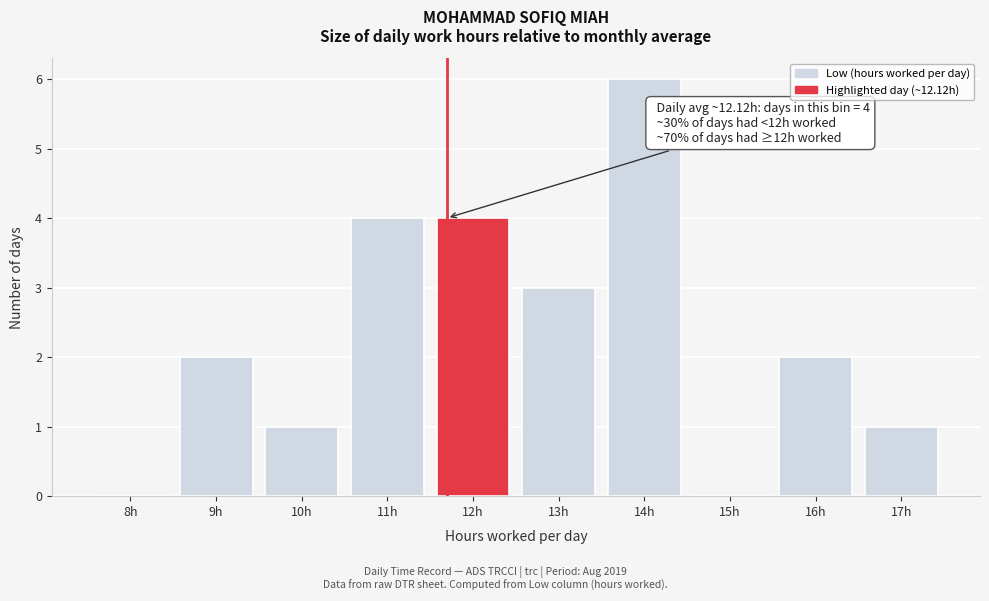

Reading right to left, transcribe all the data shown in this chart.

17h=1	16h=2	15h=0	14h=6	13h=3	12h=4	11h=4	10h=1	9h=2	8h=0